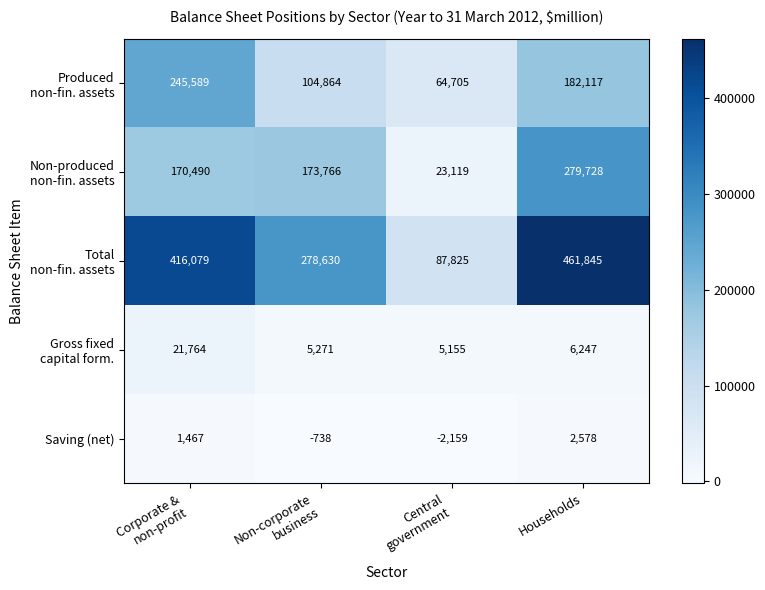

How many Saving (net) values are between -738 and 2578?

3